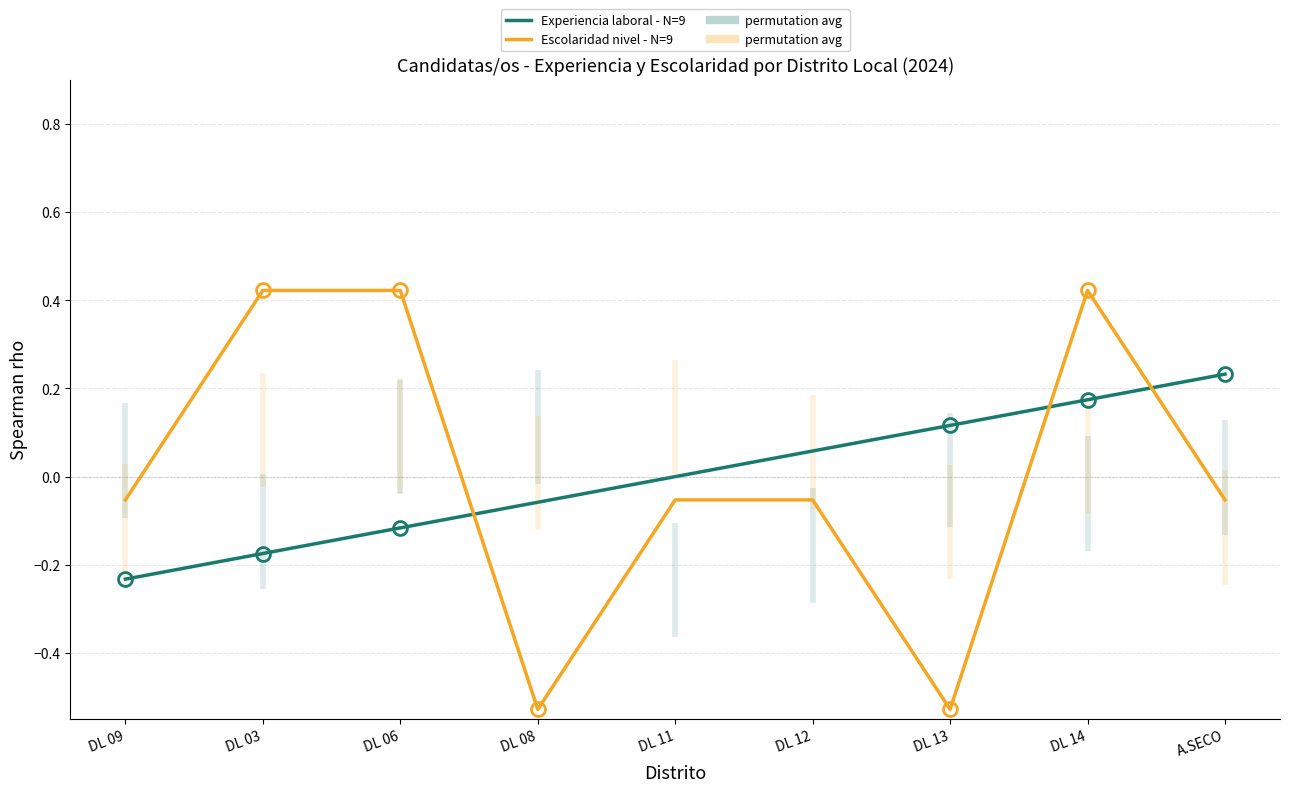

Reading right to left, transcribe all the data shown in this chart.

Experiencia laboral - N=9: A.SECO=0.2	DL 14=0.2	DL 13=0.1	DL 12=0.1	DL 11=0.0	DL 08=-0.1	DL 06=-0.1	DL 03=-0.2	DL 09=-0.2
Escolaridad nivel - N=9: A.SECO=-0.1	DL 14=0.4	DL 13=-0.5	DL 12=-0.1	DL 11=-0.1	DL 08=-0.5	DL 06=0.4	DL 03=0.4	DL 09=-0.1